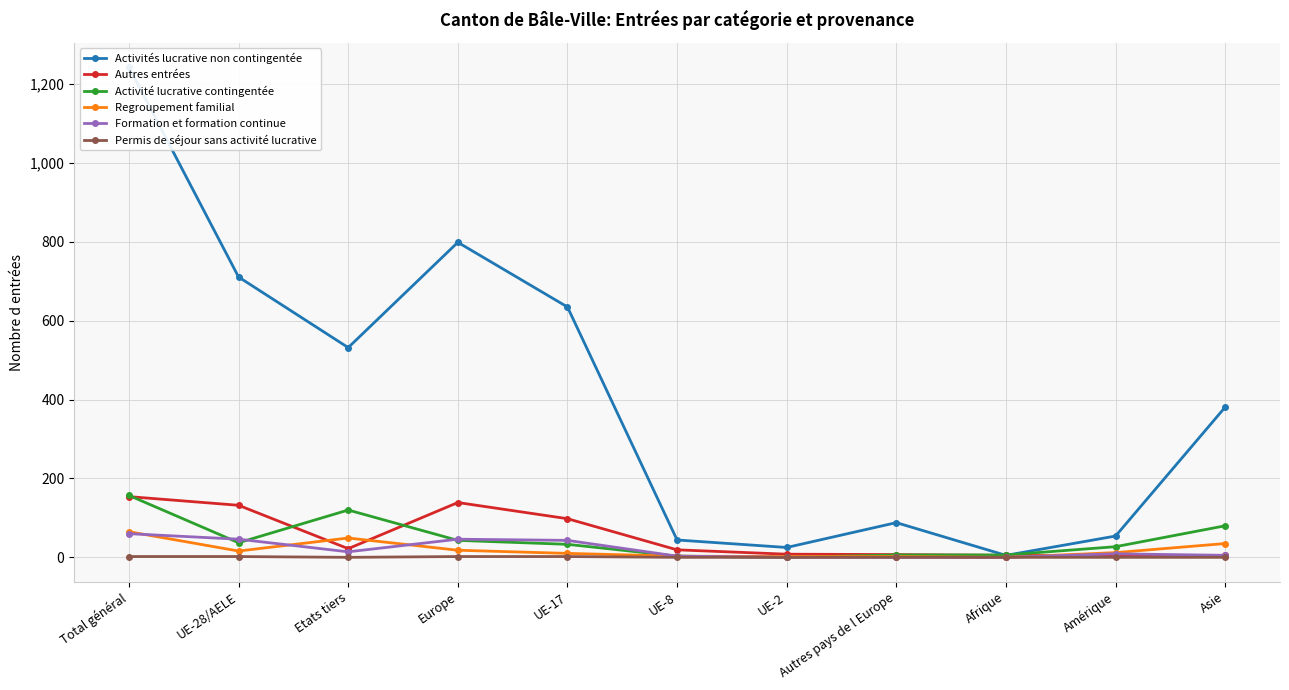

In Activité lucrative contingentée, how many points are lower than both neighbors (excluding endpoints)?

2